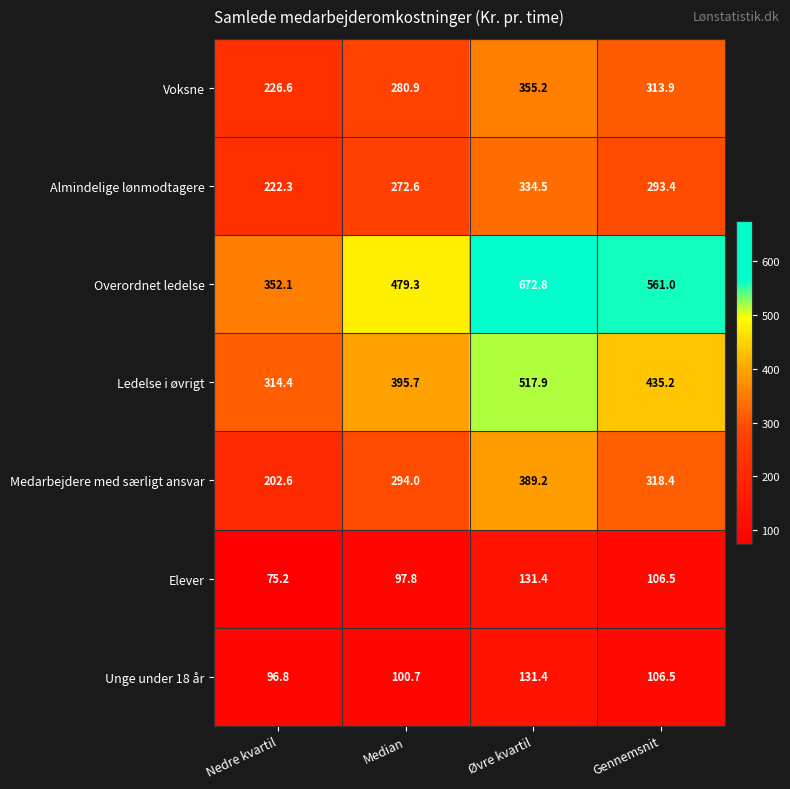

Which category has the lowest value in the Medarbejdere med særligt ansvar series?

Nedre kvartil